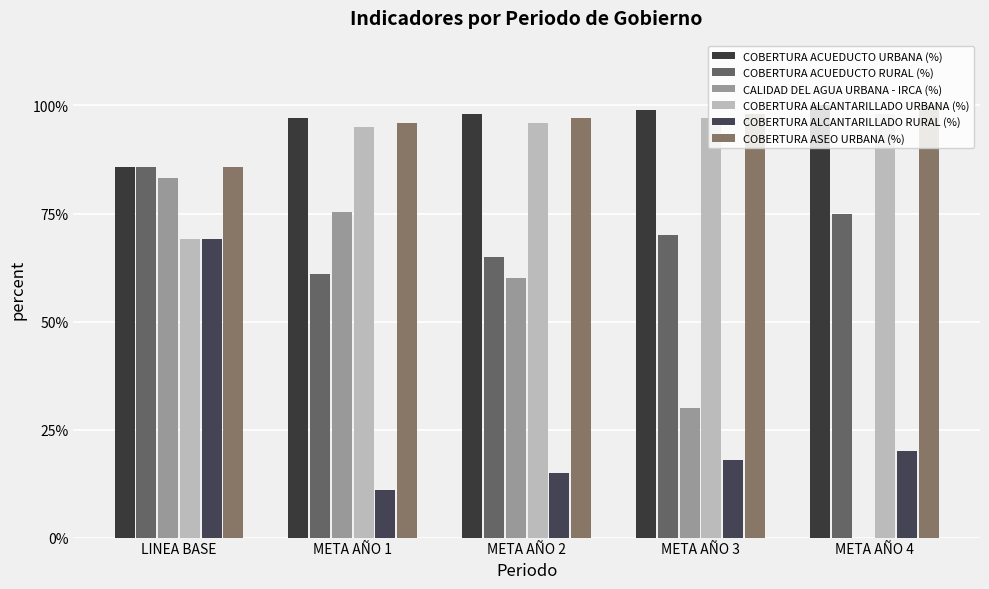

Reading left to right, list all the values displayed in this chart.

COBERTURA ACUEDUCTO URBANA (%): LINEA BASE=85.7	META AÑO 1=97.0	META AÑO 2=98.0	META AÑO 3=99.0	META AÑO 4=100.0
COBERTURA ACUEDUCTO RURAL (%): LINEA BASE=85.7	META AÑO 1=61.0	META AÑO 2=65.0	META AÑO 3=70.0	META AÑO 4=75.0
CALIDAD DEL AGUA URBANA - IRCA (%): LINEA BASE=83.3	META AÑO 1=75.3	META AÑO 2=60.0	META AÑO 3=30.0	META AÑO 4=0.0
COBERTURA ALCANTARILLADO URBANA (%): LINEA BASE=69.1	META AÑO 1=95.0	META AÑO 2=96.0	META AÑO 3=97.0	META AÑO 4=98.0
COBERTURA ALCANTARILLADO RURAL (%): LINEA BASE=69.1	META AÑO 1=11.0	META AÑO 2=15.0	META AÑO 3=18.0	META AÑO 4=20.0
COBERTURA ASEO URBANA (%): LINEA BASE=85.7	META AÑO 1=96.0	META AÑO 2=97.0	META AÑO 3=98.0	META AÑO 4=100.0